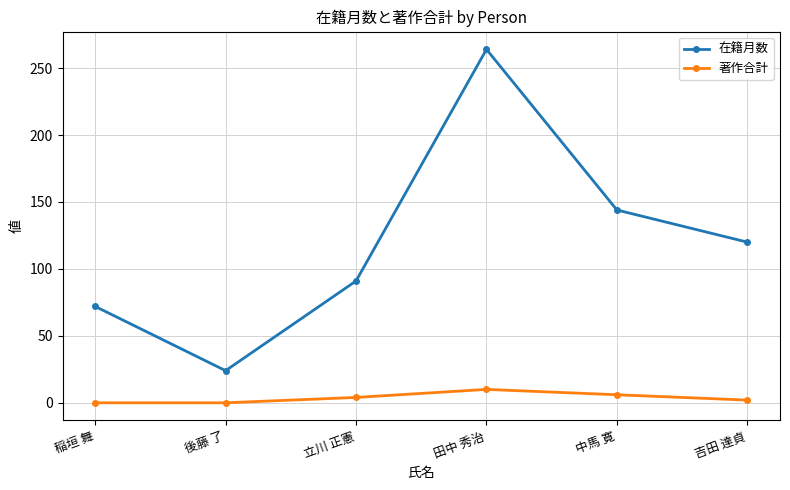

What is the approximate value of 著作合計 at 田中 秀治?

10